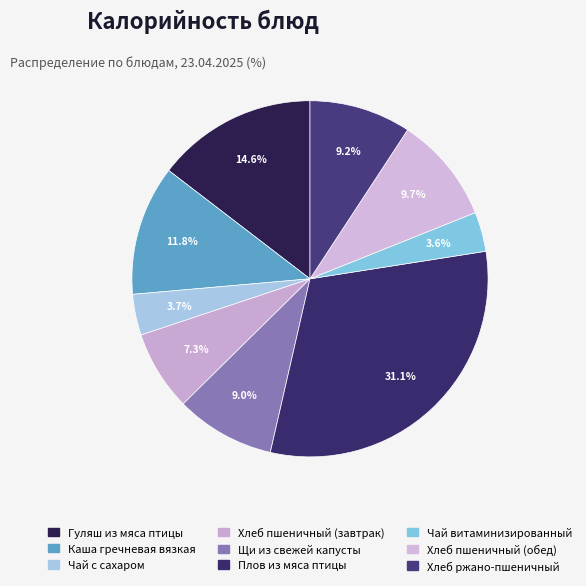

Between Чай витаминизированный and Хлеб пшеничный (обед), which is larger?

Хлеб пшеничный (обед)